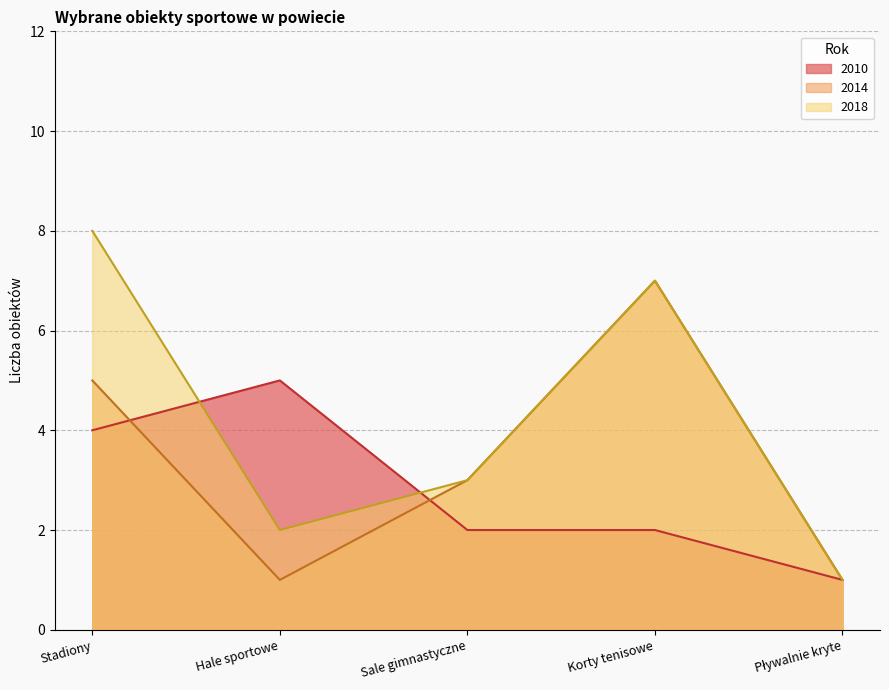

At which category does the chart reach its peak across all series?

Stadiony